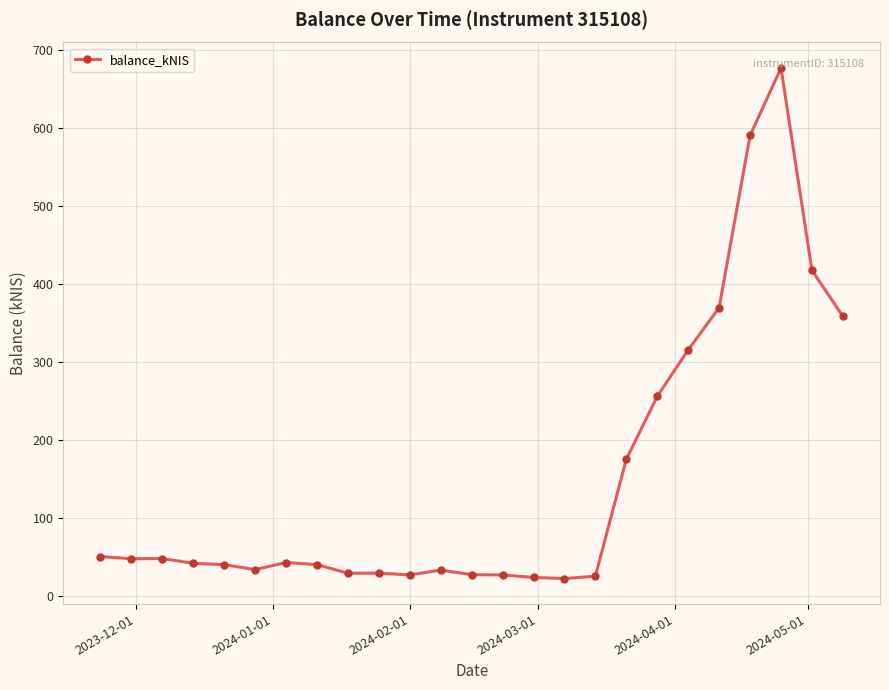

What is the difference between the maximum and minimum values?

653.9